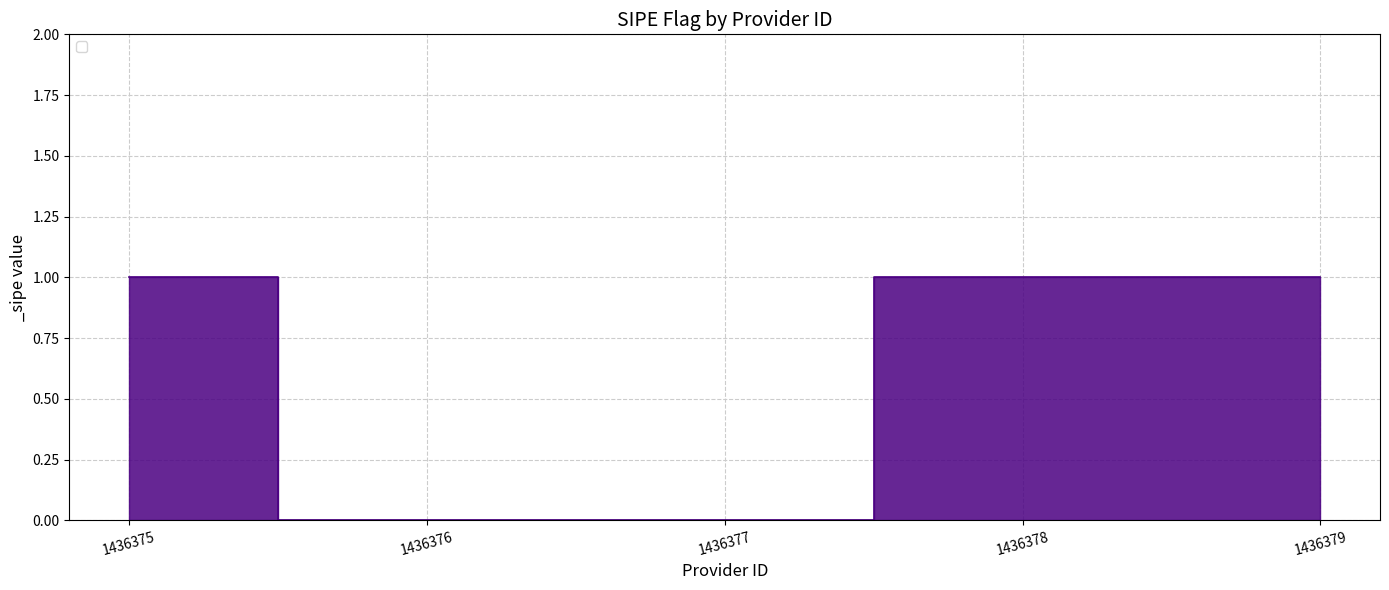

How many categories are shown in the chart?

5